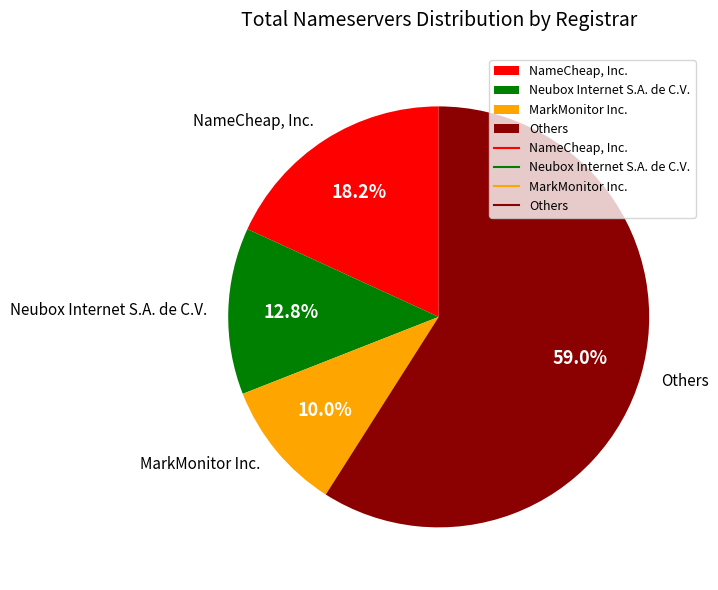

Rank the categories by value from highest to lowest.

Others, NameCheap, Inc., Neubox Internet S.A. de C.V., MarkMonitor Inc.